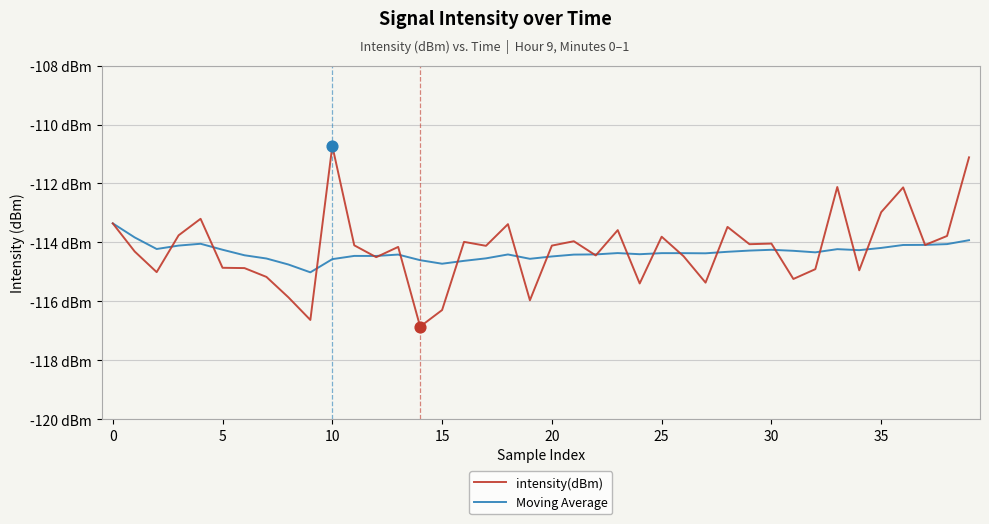

What are all the series names shown in the legend?

intensity(dBm), Moving Average